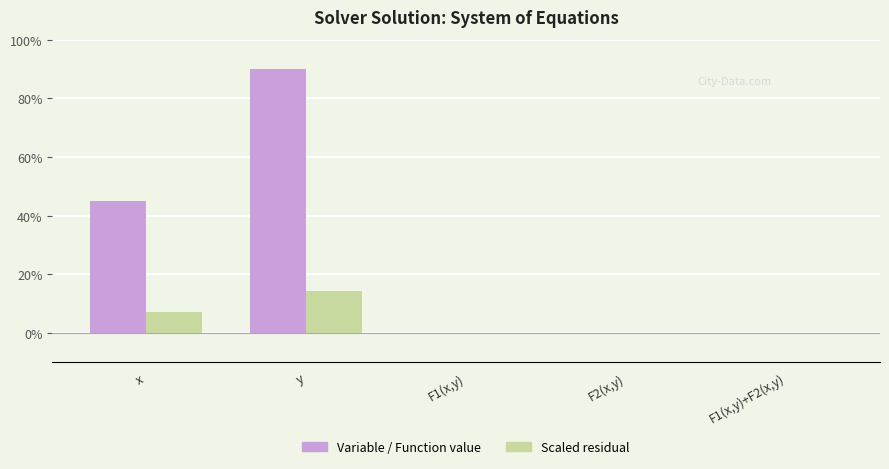

At which label does Variable / Function value reach its peak?

y